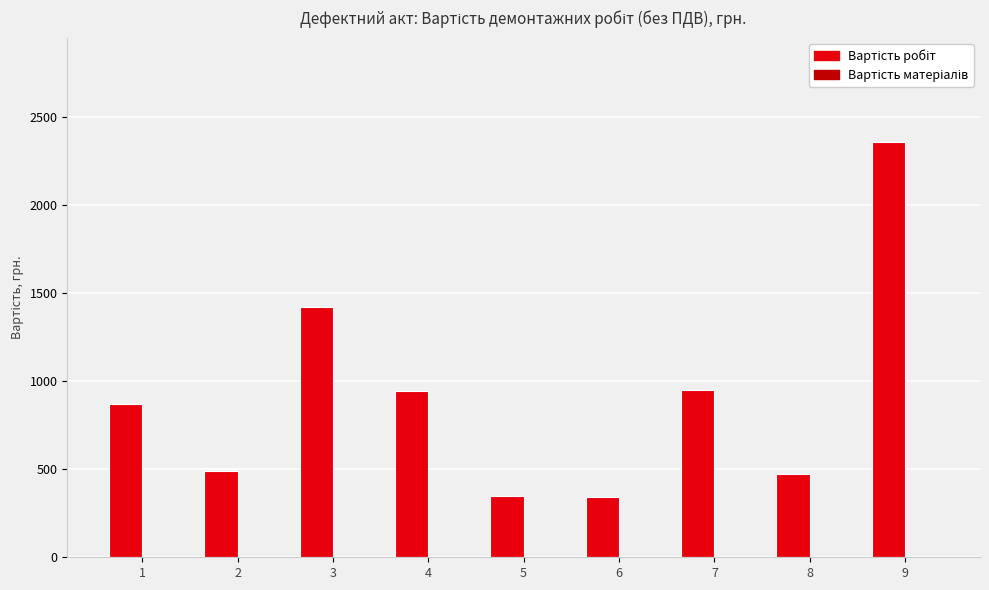

What is the value of the 5th bar from the left?

350.0